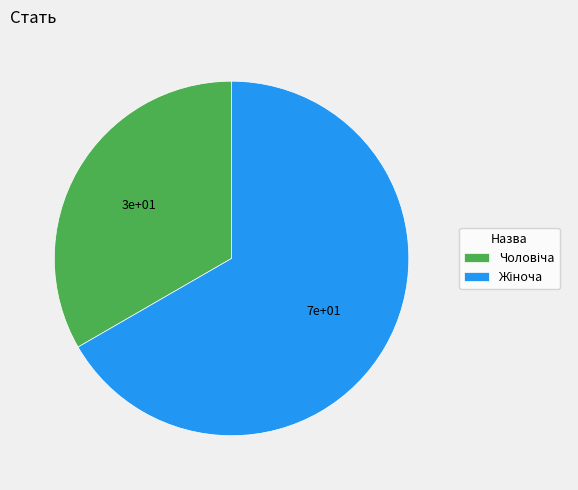

Is there any slice that represents more than half of the pie?

Yes